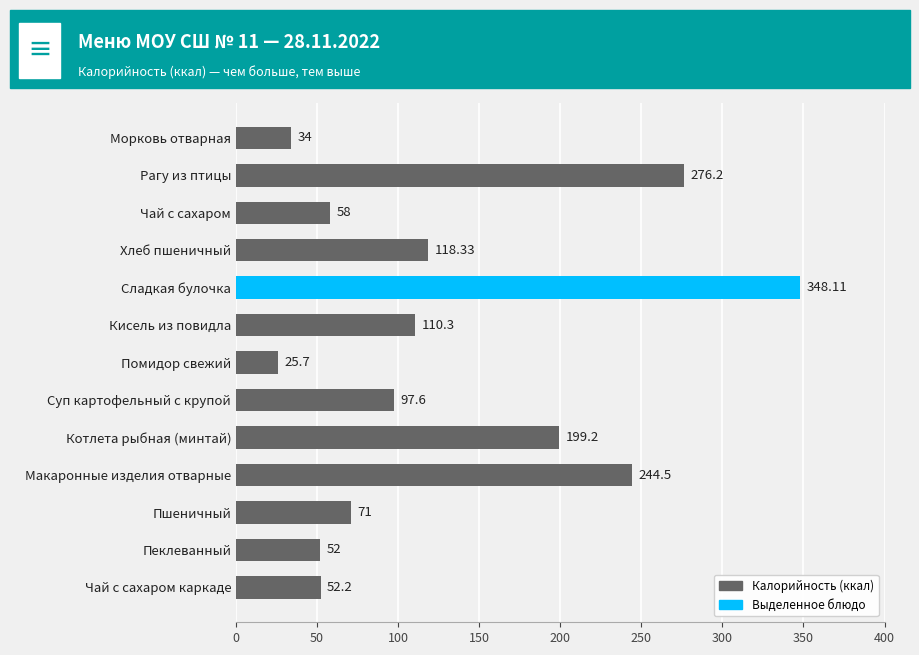

Which category has the lowest value across all series?

Помидор свежий